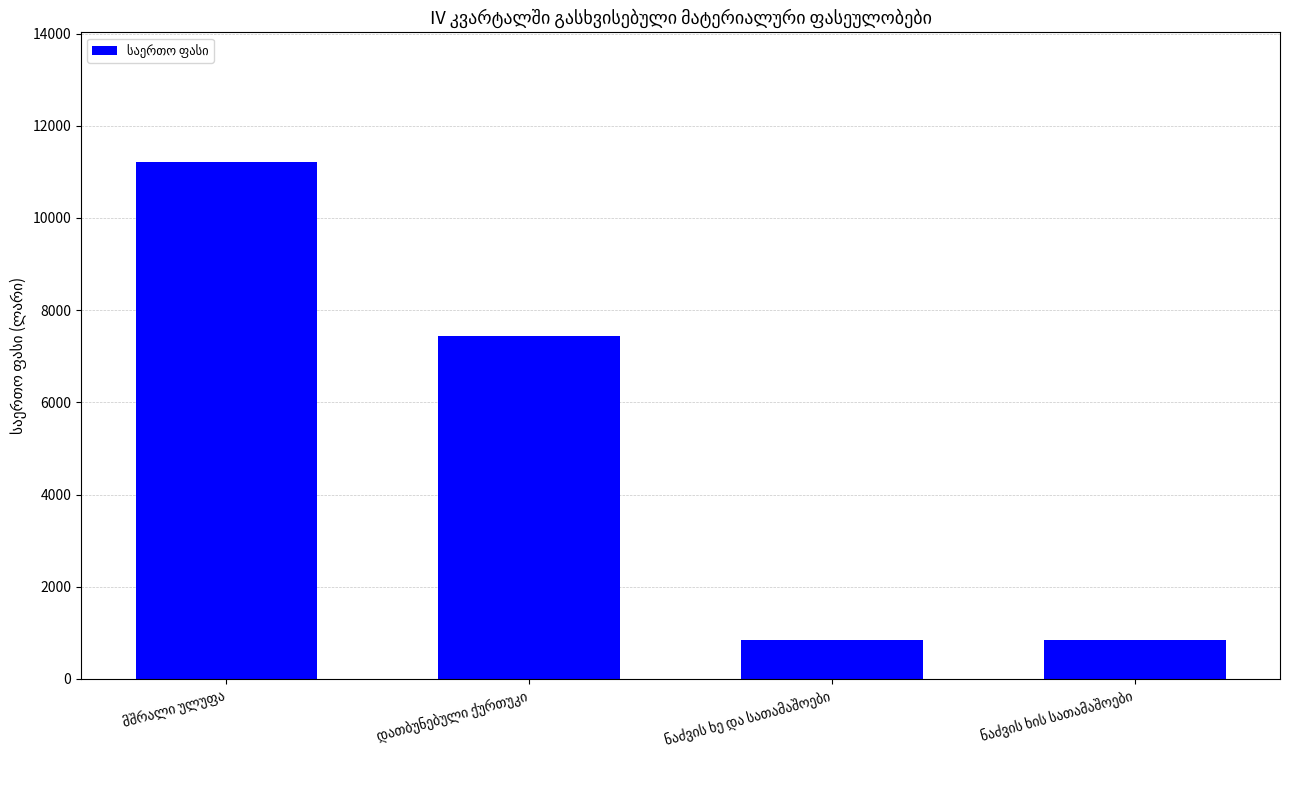

Count the number of categories in the chart.

4